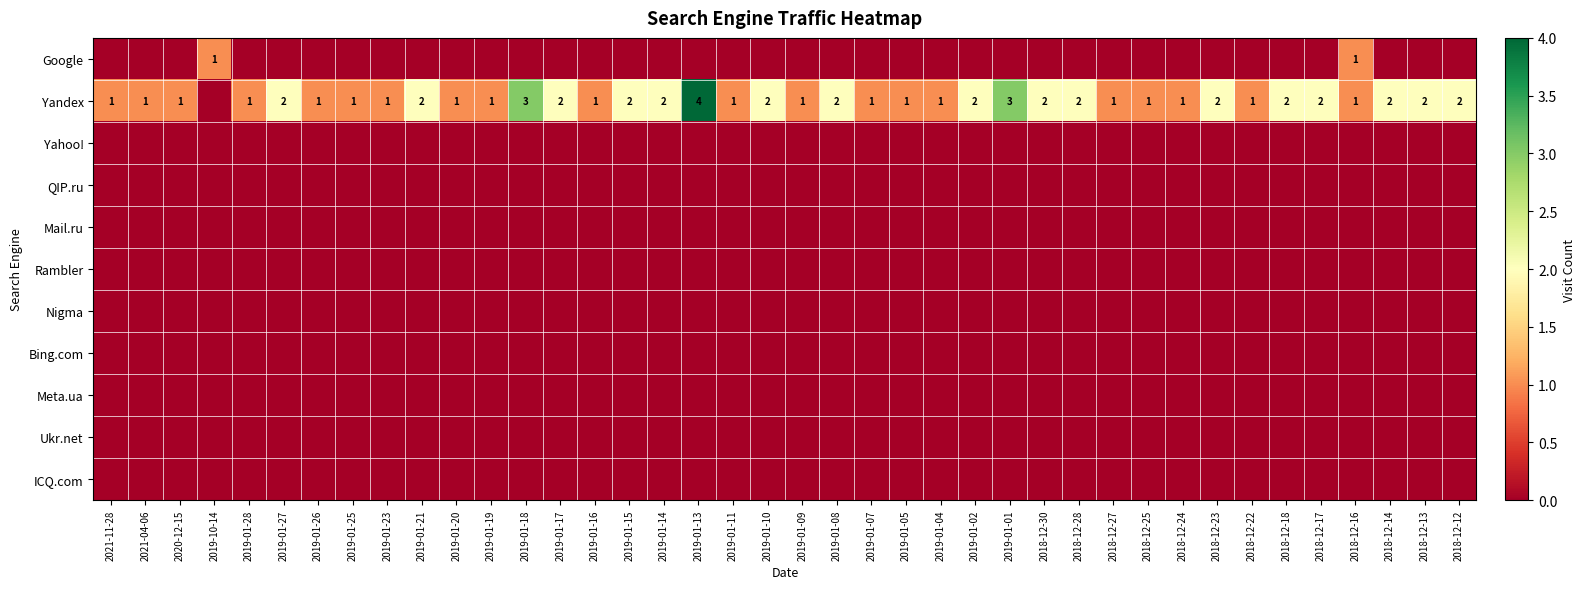

What is the difference between the maximum and minimum values in the Yandex series?

4